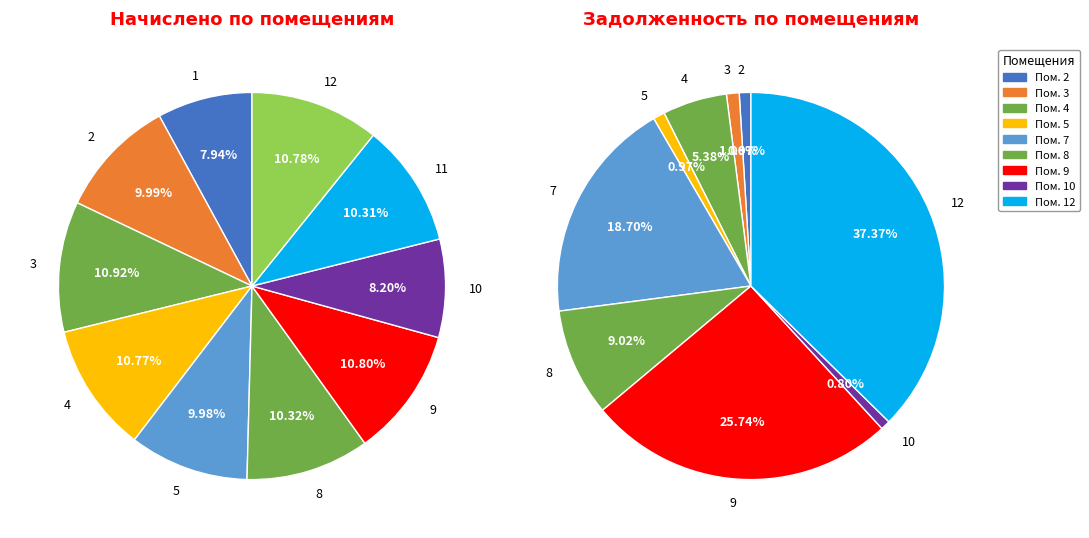

To the nearest percent, what is the average slice percentage?

9%